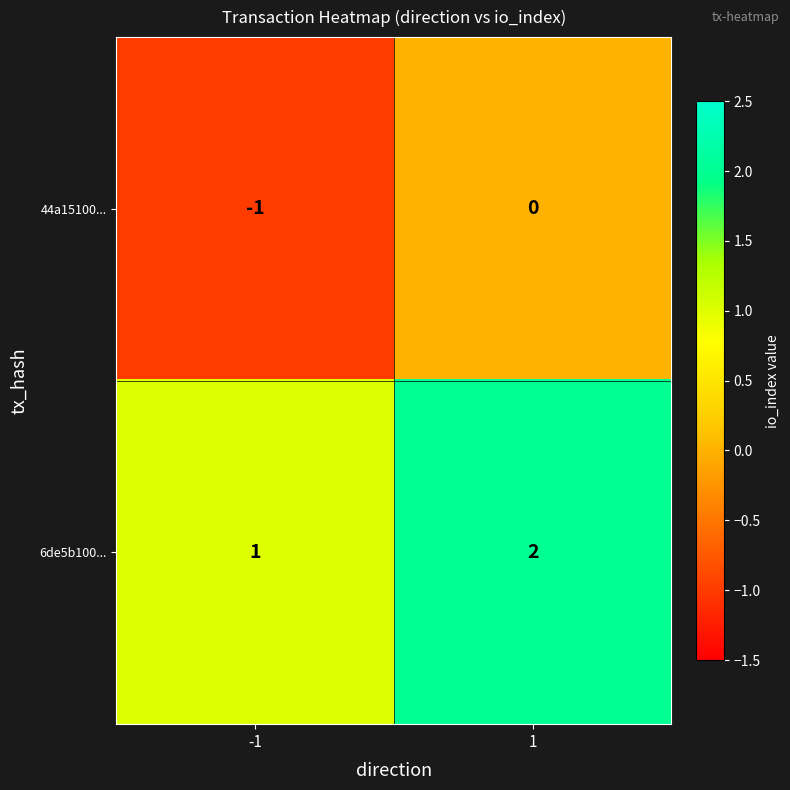

What is the sum of the 6de5b100... values at -1 and 1?

3